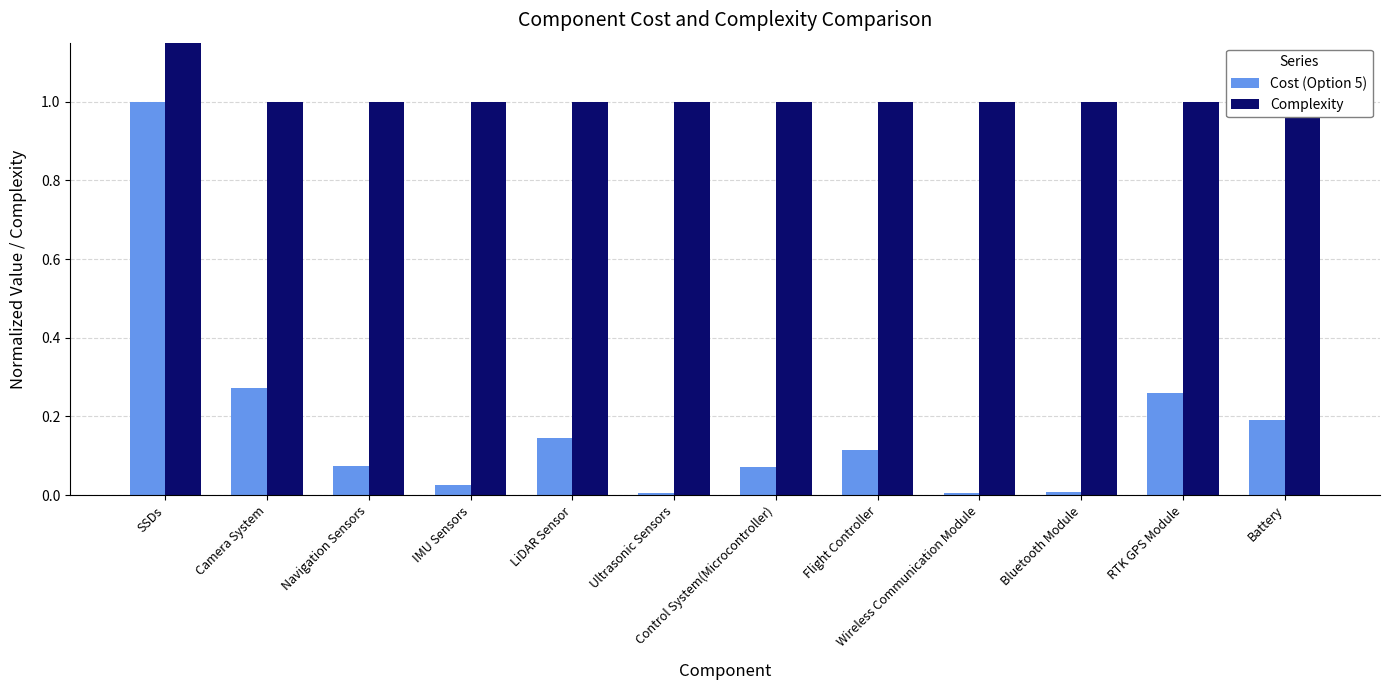

Count the Complexity values in the range 1 to 2.

12